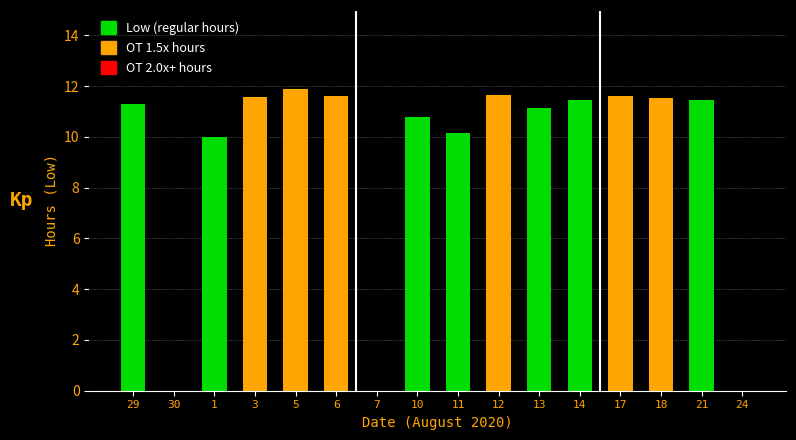

What is the greatest value displayed?

11.9